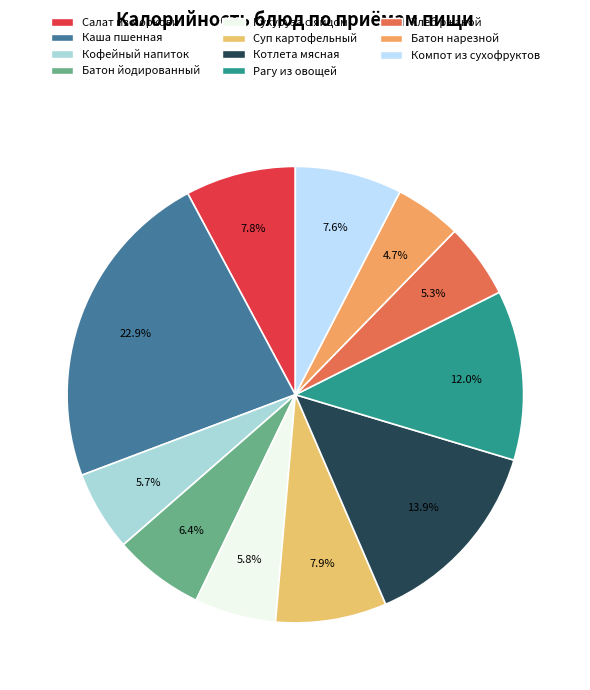

How many segments does this pie chart have?

11